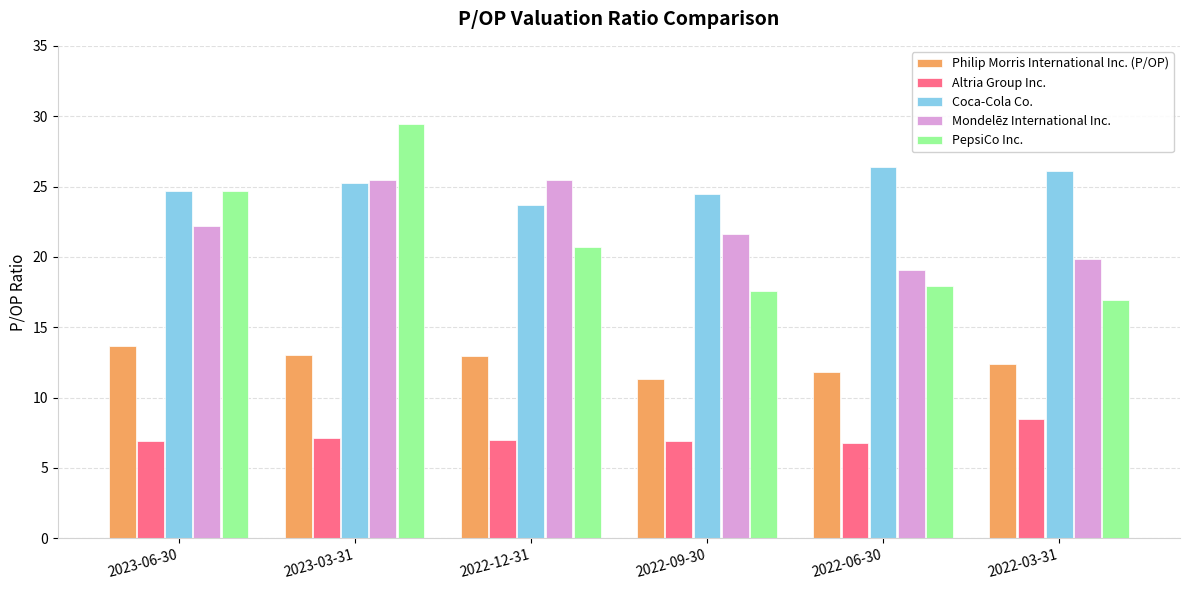

How many bars are there in each group?

5